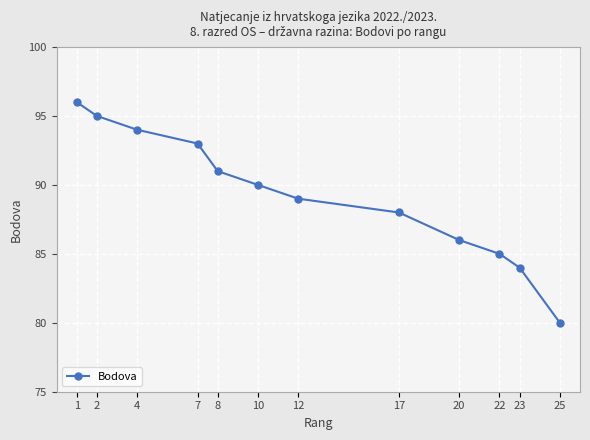

Rank the categories by value from highest to lowest.

1, 2, 4, 7, 8, 10, 12, 17, 20, 22, 23, 25